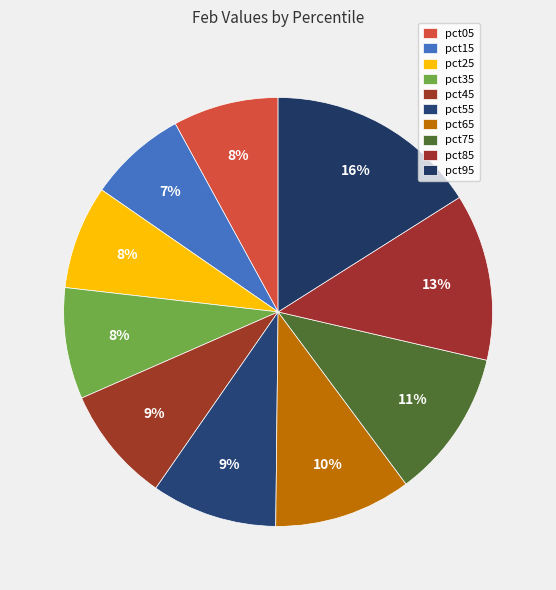

The pct05 slice represents 1% of the pie. True or false?

False